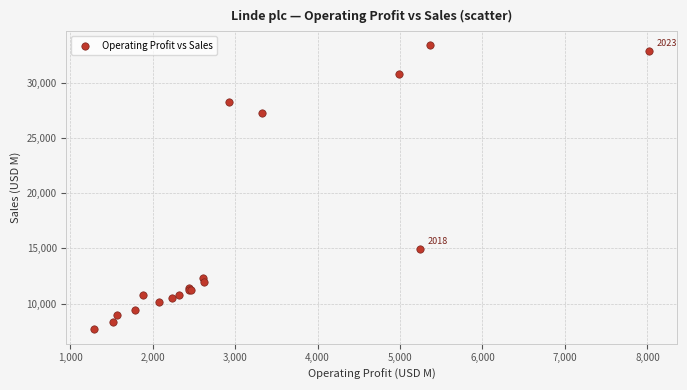

What Y value in the scatter plot is closest to 20510?

14900